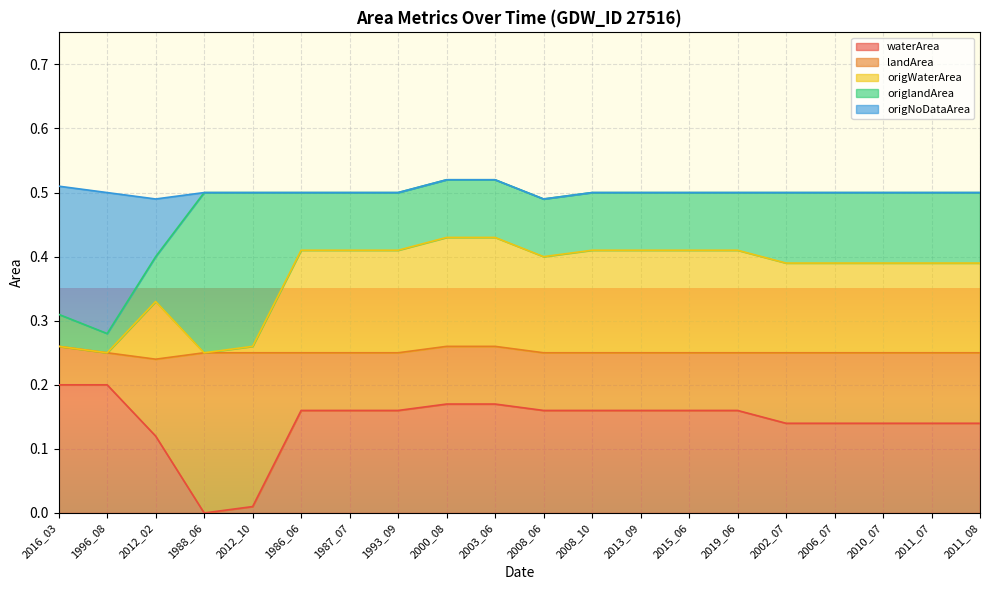

Does the chart display data point markers on the line(s)?

No